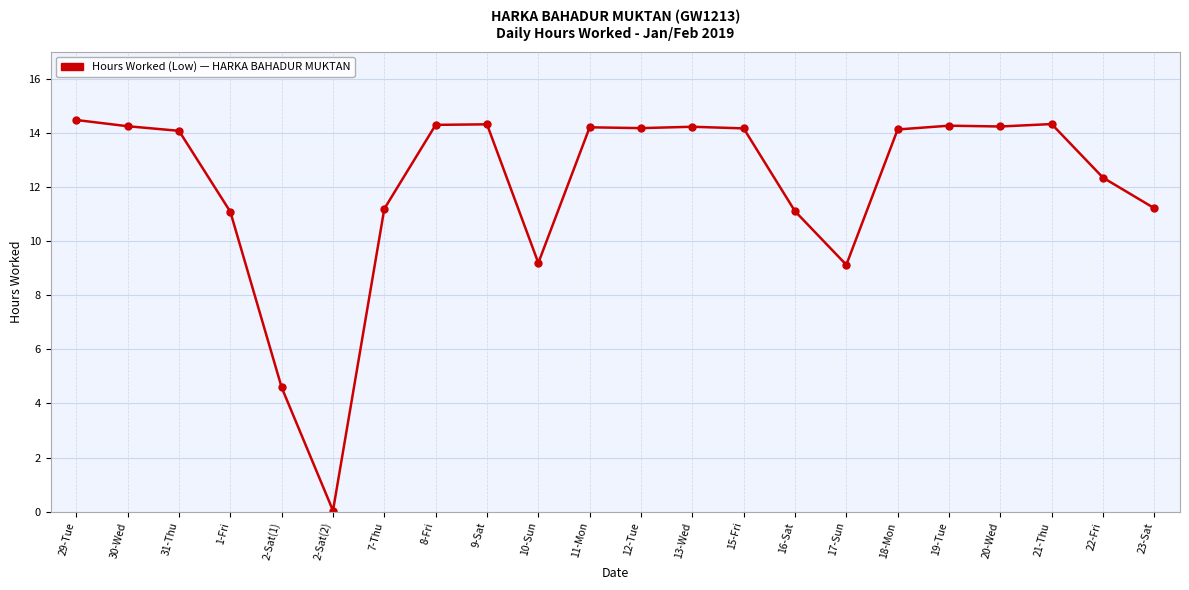

Between 2-Sat(1) and 13-Wed, which is larger?

13-Wed